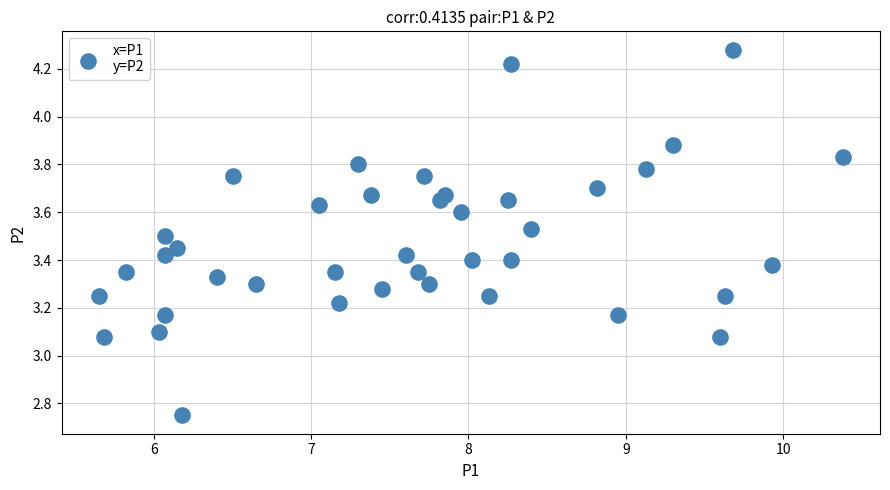

What is the range of X values (max minus min)?

4.7